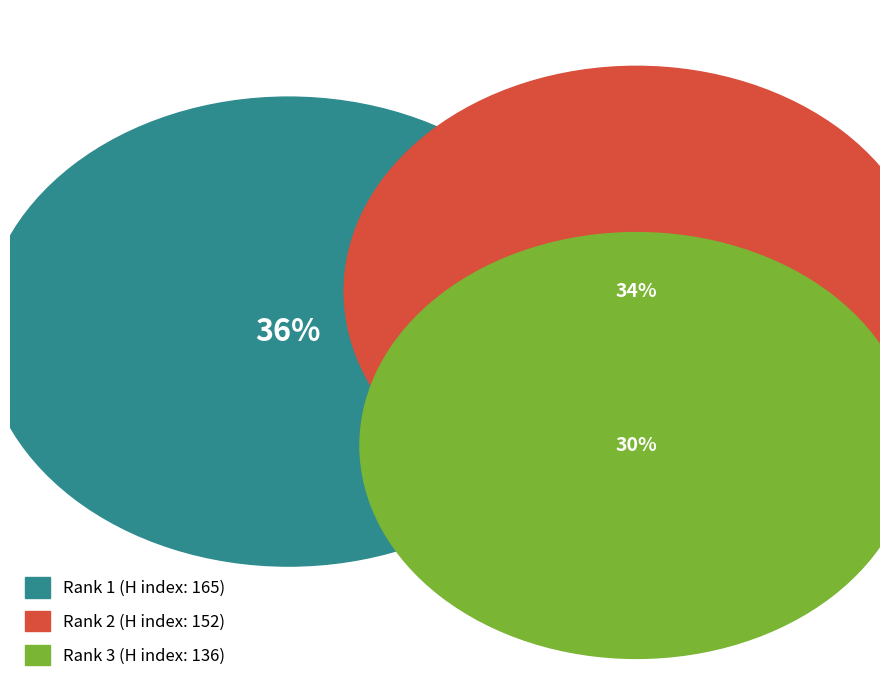

To the nearest percent, what is the difference between the largest and smallest slice percentages?

6%